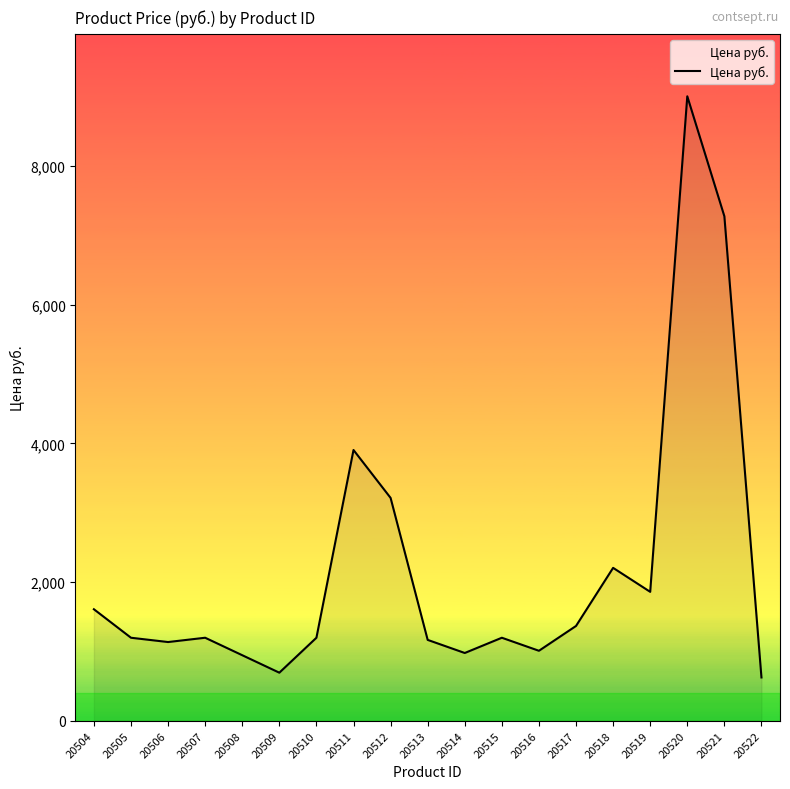

The chart shows a value of 1197 at 20510. True or false?

True